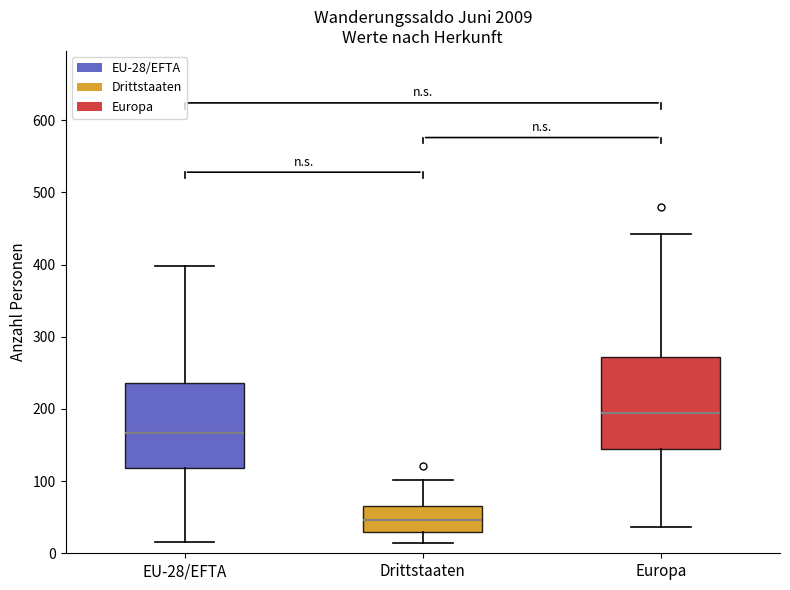

Reading left to right, transcribe this box plot: for each box, give where its median line is, the range the box spans, and where its two whiskers end, as read against the y-axis. The values are not printed on the chart, so give them approximately, as read against the axis.

EU-28/EFTA: median 170, box 120 to 240, whiskers 20 to 400
Drittstaaten: median 50, box 30 to 70, whiskers 10 to 100
Europa: median 190, box 140 to 270, whiskers 40 to 440